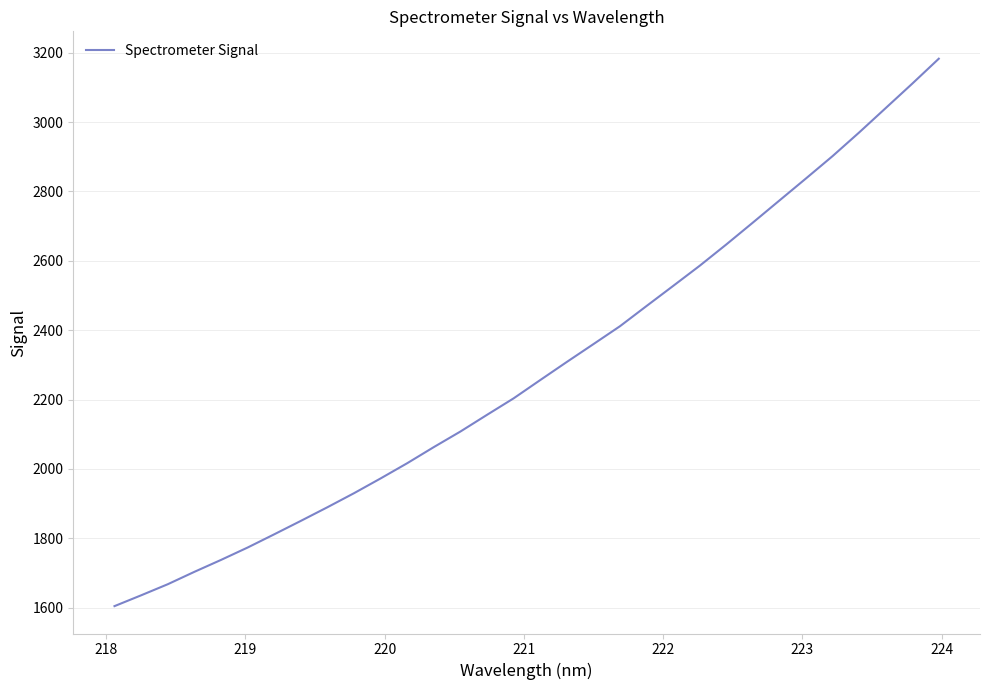

Reading left to right, what are all the values shown in this chart?

1604.3	1635.5	1667.4	1703.1	1737.5	1773.2	1811.3	1850.0	1889.4	1929.9	1972.5	2016.4	2062.9	2107.7	2155.9	2203.4	2256.0	2308.3	2359.7	2411.3	2469.7	2527.5	2585.7	2647.0	2710.1	2773.8	2837.5	2901.8	2969.9	3040.2	3110.7	3182.7